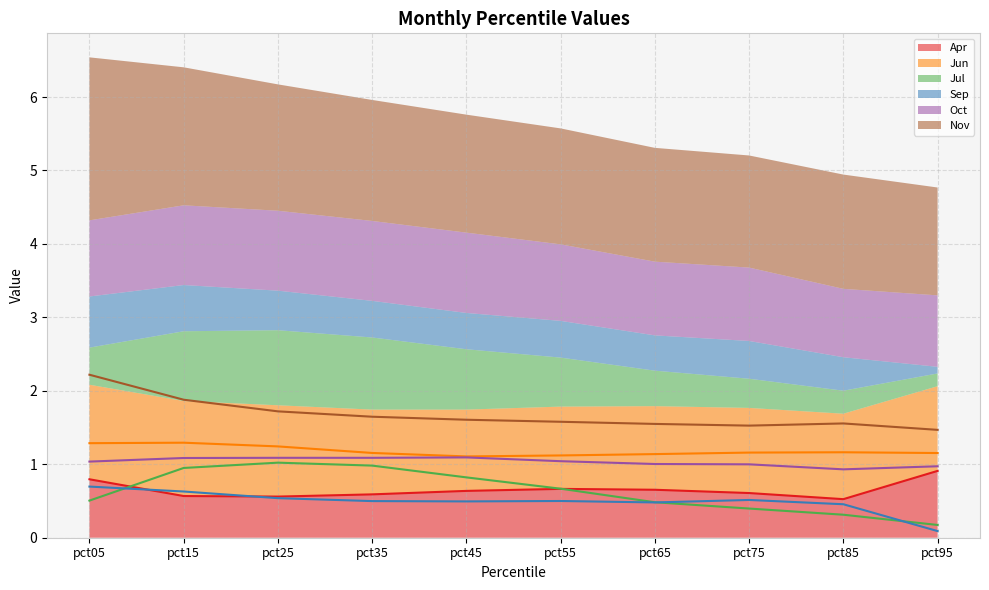

Rank the series by their maximum value, from highest to lowest.

Nov, Jun, Oct, Jul, Apr, Sep